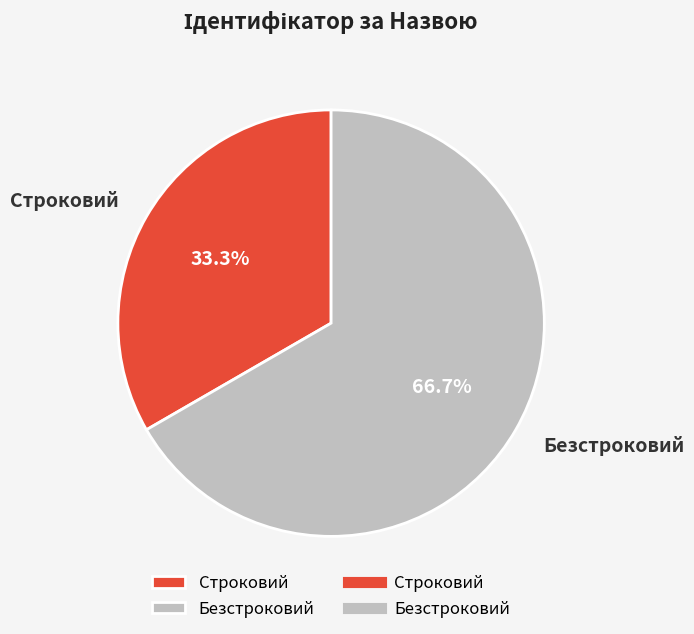

Is it true that Строковий is 33% of the pie?

True